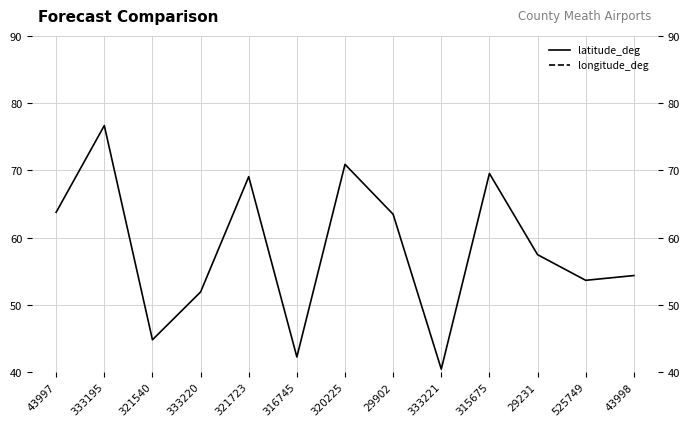

Is it true that longitude_deg equals 2.5 at 333221?

False